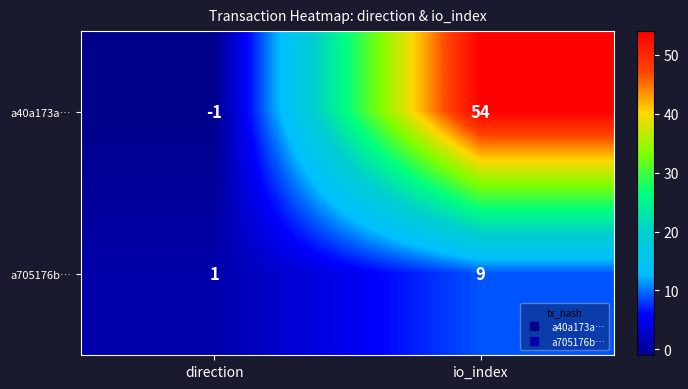

Reading right to left, extract all data points from this chart.

a40a173a…: 54	-1
a705176b…: 9	1